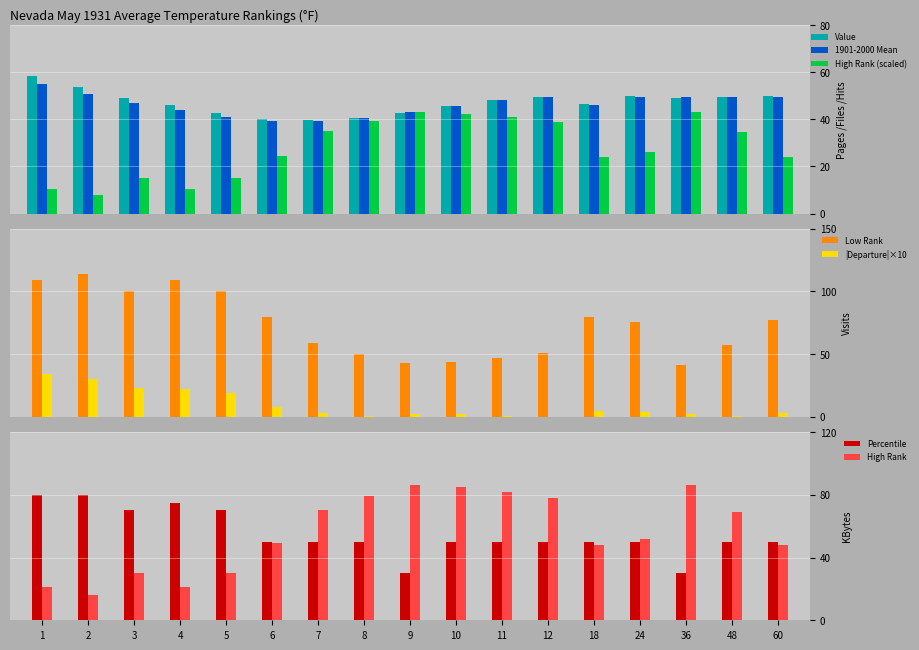

Count the Percentile_num values in the range 50 to 70.

12